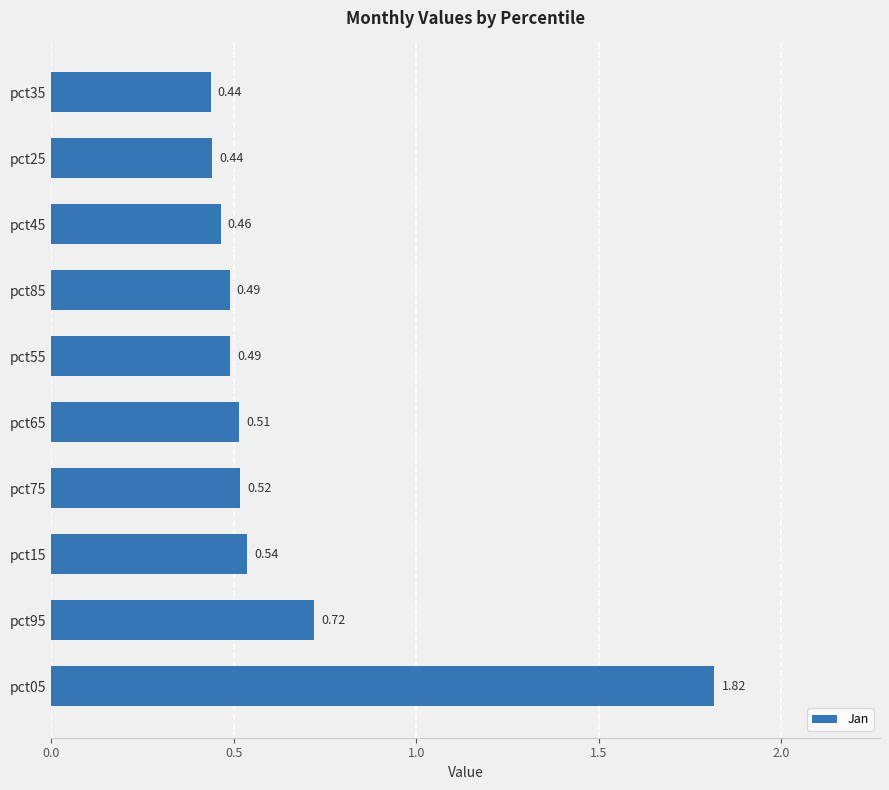

What is the difference between the maximum and minimum values?

1.4